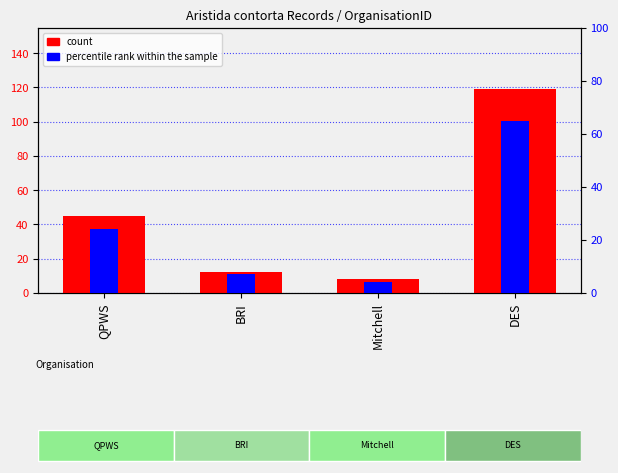

Reading left to right, what are all the values shown in this chart?

count: QPWS=45	BRI=12	Mitchell=8	DES=119
percentile rank within the sample: QPWS=24	BRI=7	Mitchell=4	DES=65